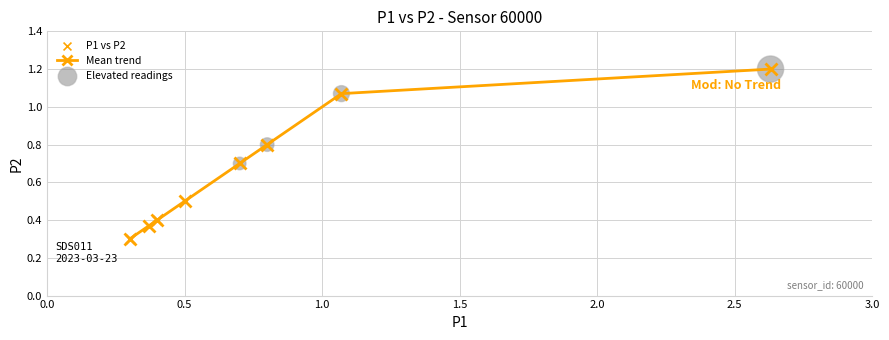

What is the value of the 8th point from the left?

1.2